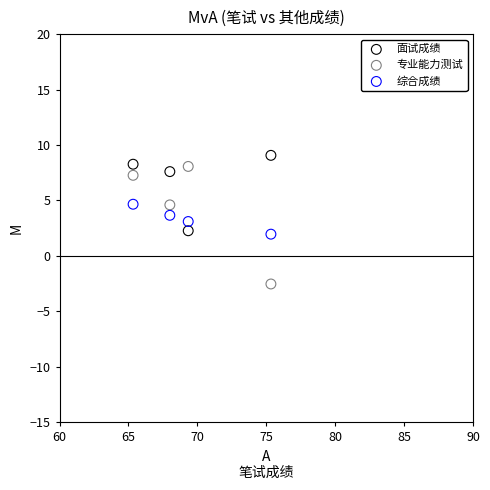

Across all data points, what is the average X value?

69.5